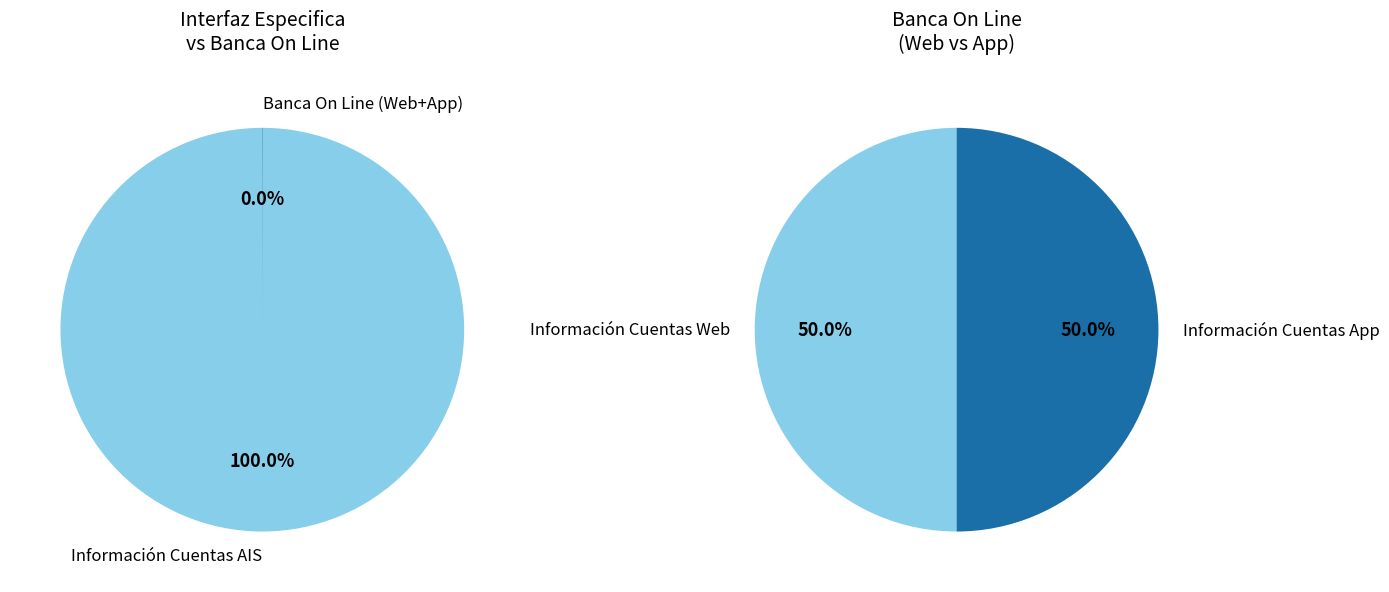

True or false: 17 accounts for 11% of the total.

False